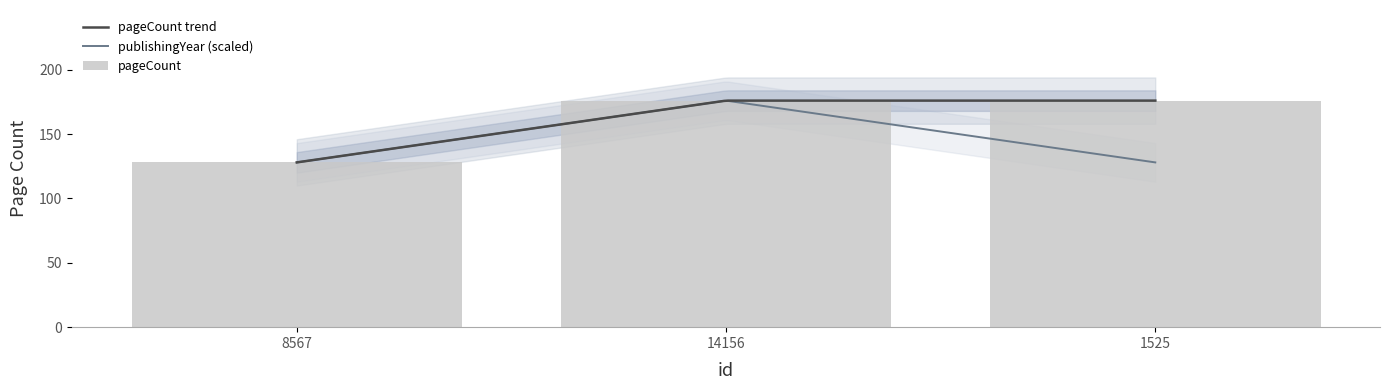

Rank the categories by value from lowest to highest.

8567, 14156, 1525